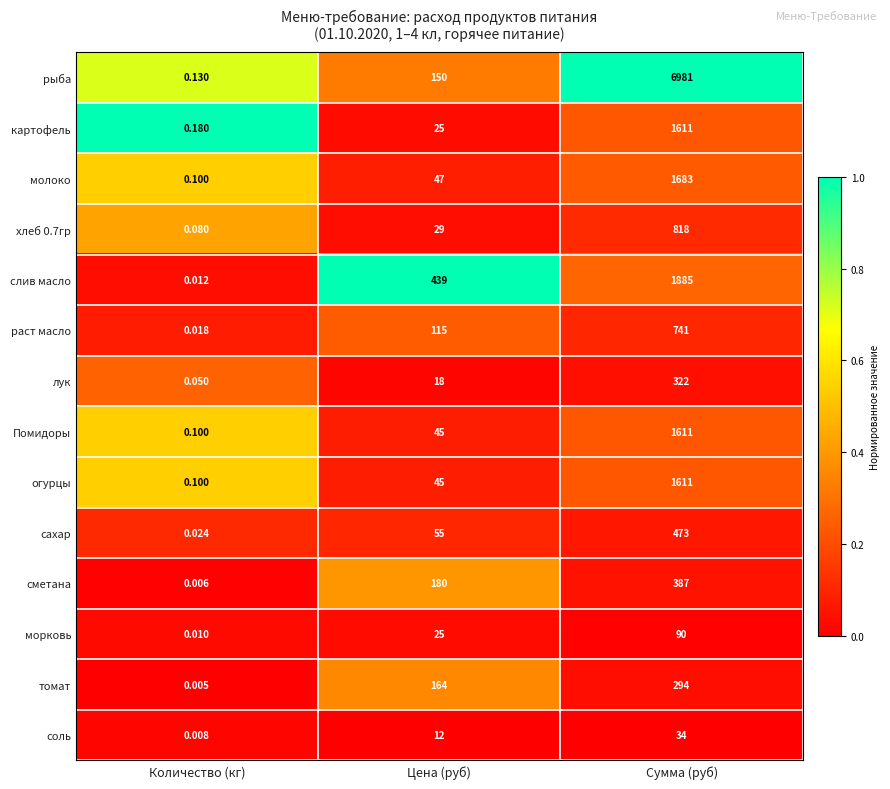

At which category does the chart reach its peak across all series?

Сумма (руб)